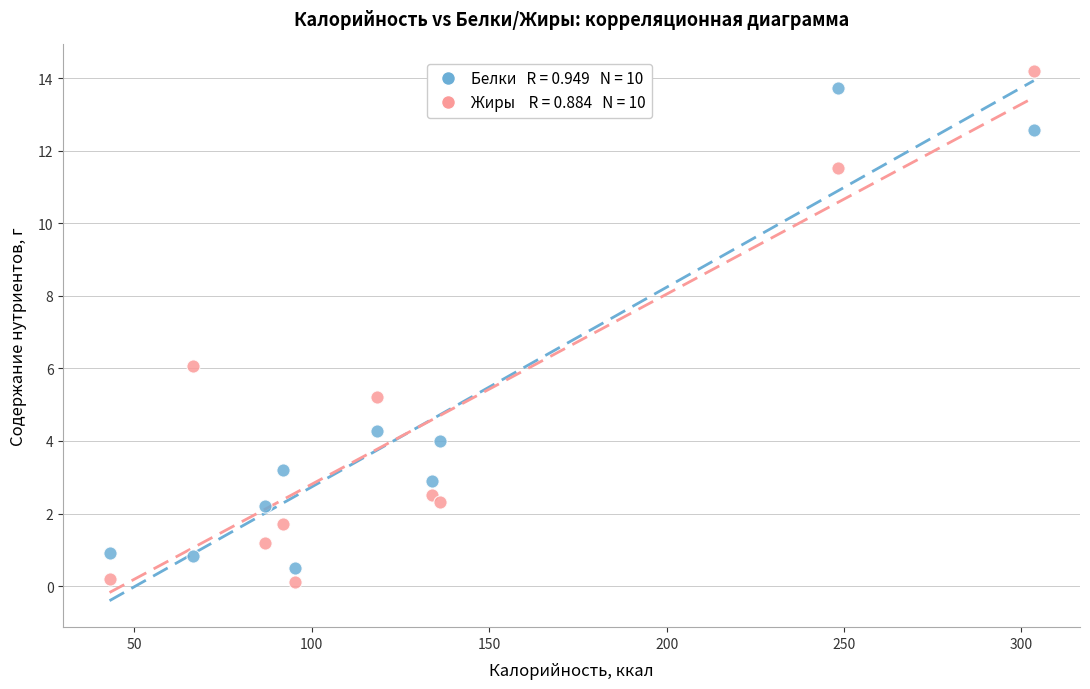

Across all data points, what is the range of Y values (max minus min)?

14.1